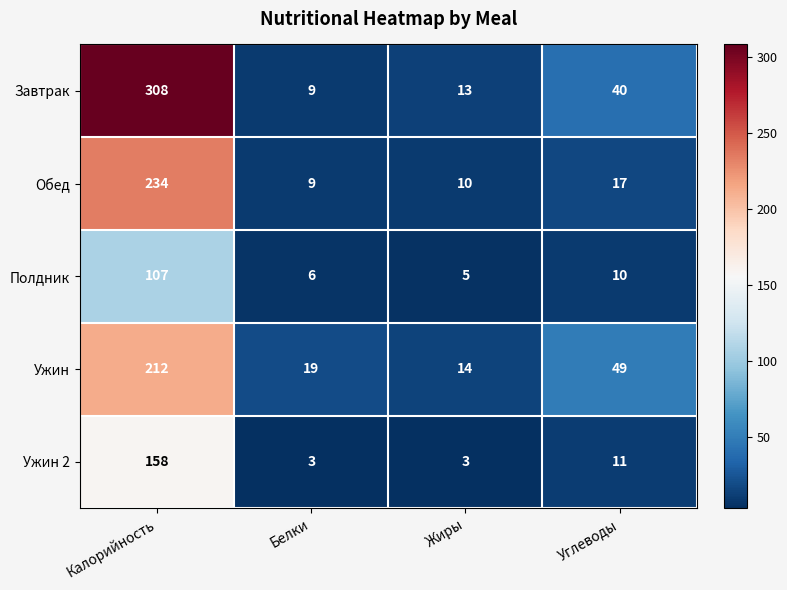

Is it true that Обед equals 5 at Углеводы?

False